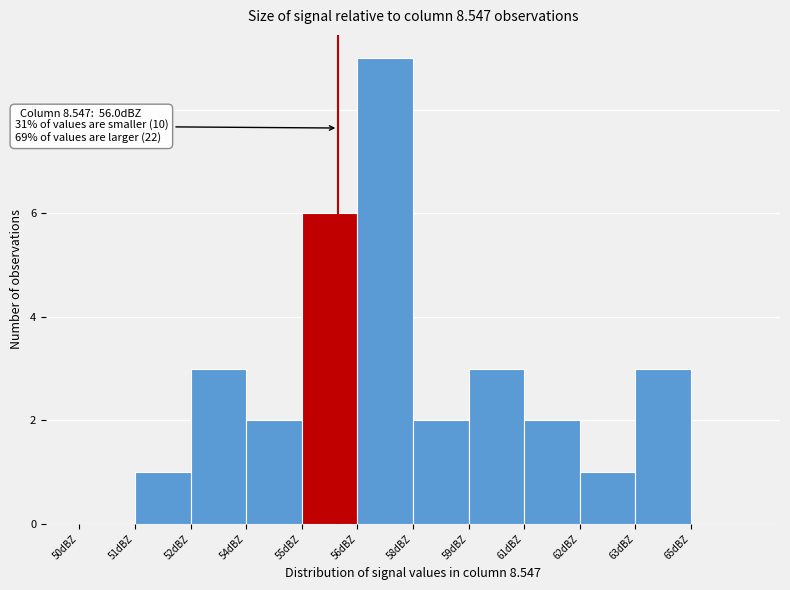

Reading left to right, extract all data points from this chart.

50dBZ=0	51dBZ=1	52dBZ=3	54dBZ=2	55dBZ=6	56dBZ=9	58dBZ=2	59dBZ=3	61dBZ=2	62dBZ=1	63dBZ=3	65dBZ=0